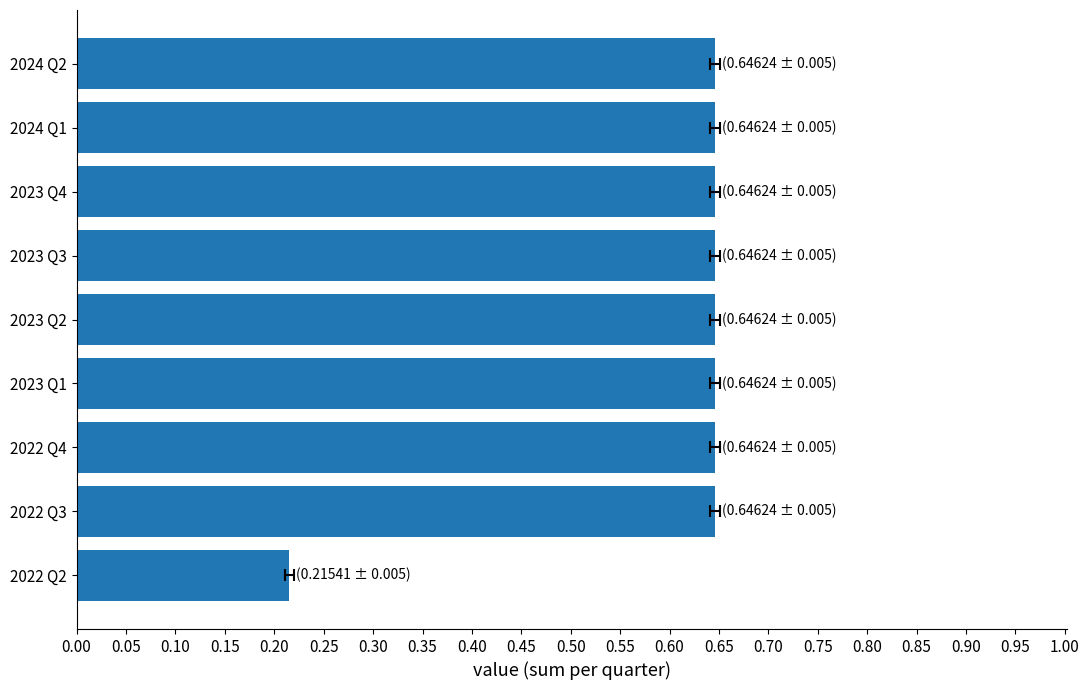

Reading left to right, list all the values displayed in this chart.

0.2	0.6	0.6	0.6	0.6	0.6	0.6	0.6	0.6